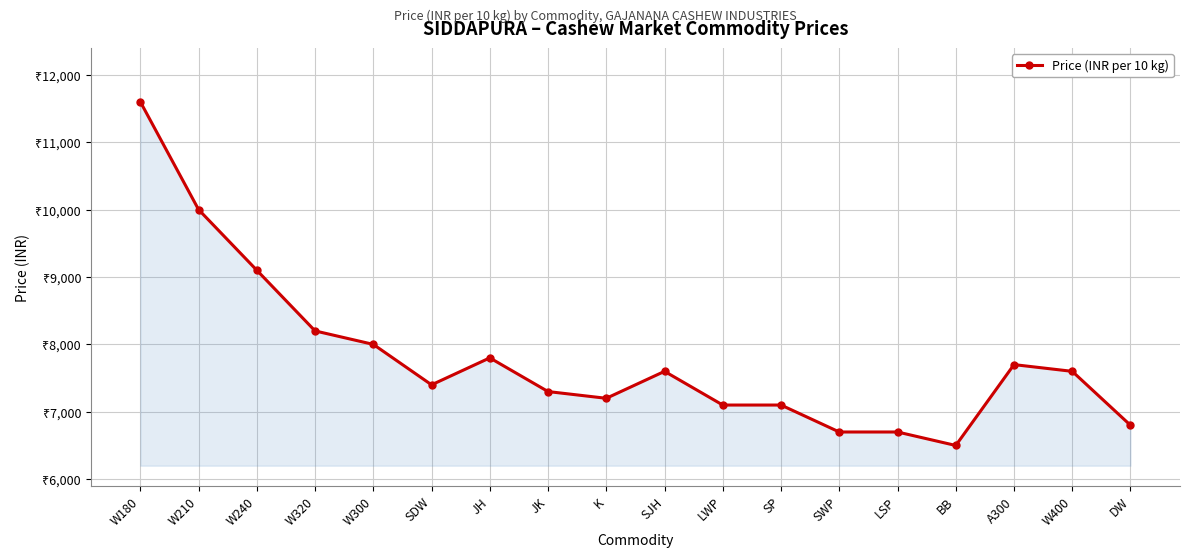

How many points are lower than both their immediate neighbors (excluding endpoints)?

3